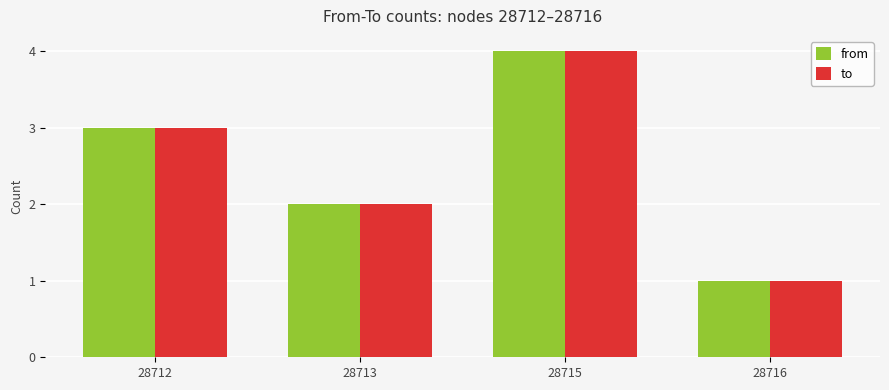

Which label corresponds to the largest value in the chart?

28715